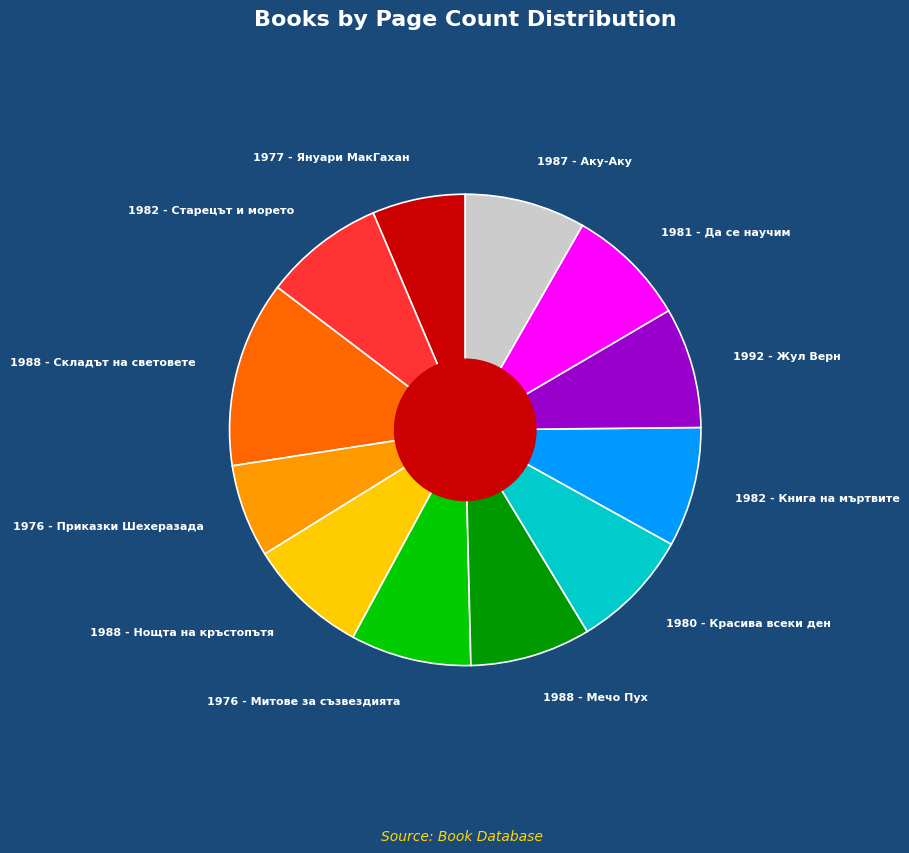

Is there any slice that represents more than half of the pie?

No